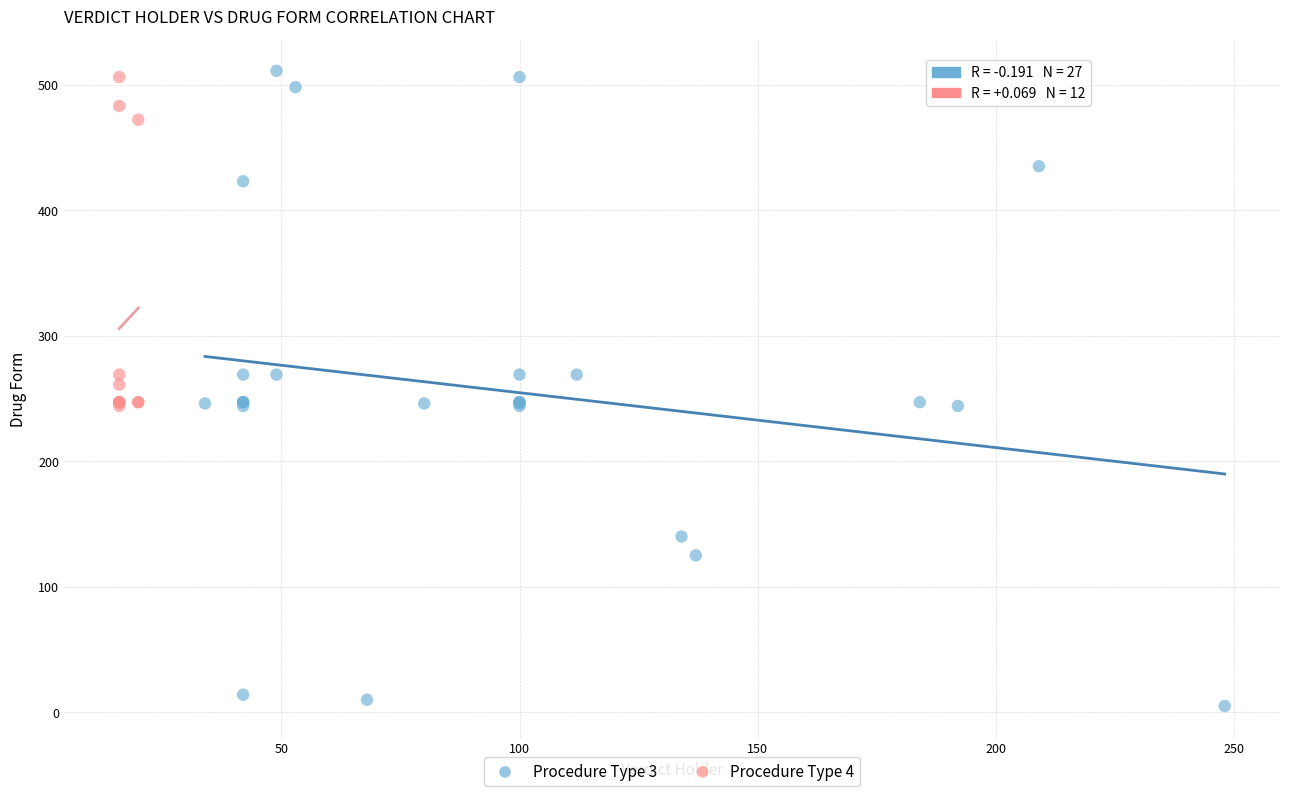

Which series reaches the minimum Y coordinate?

Procedure Type 3